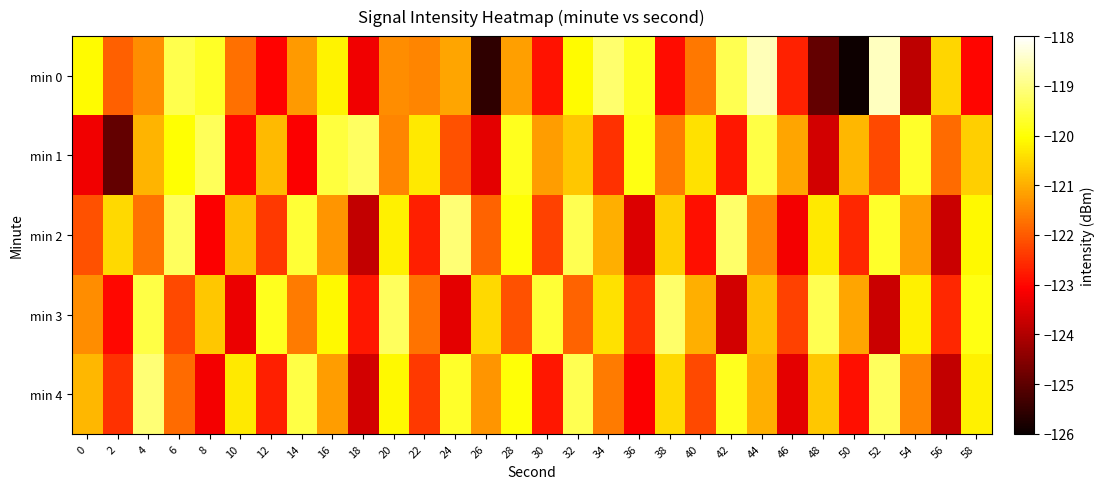

Between 6 and 36, which series saw the biggest shift?

min 2